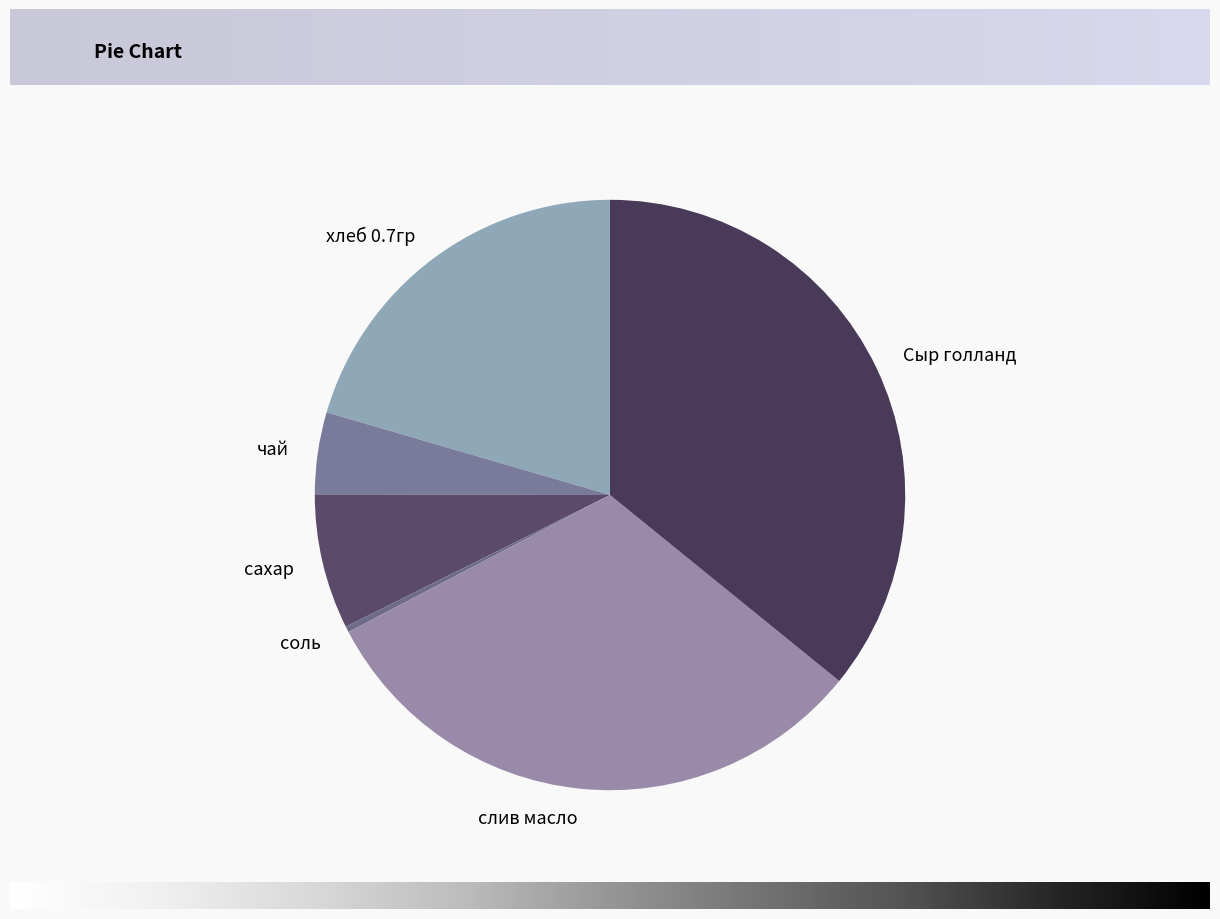

Does чай account for over 50% of the chart?

No